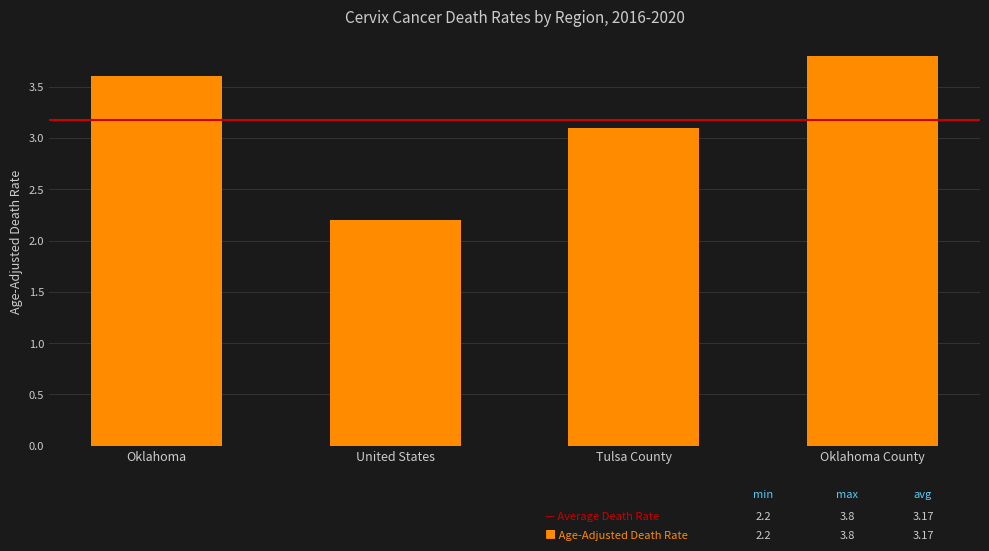

List the labels in order of value, smallest first.

United States, Tulsa County, Oklahoma, Oklahoma County